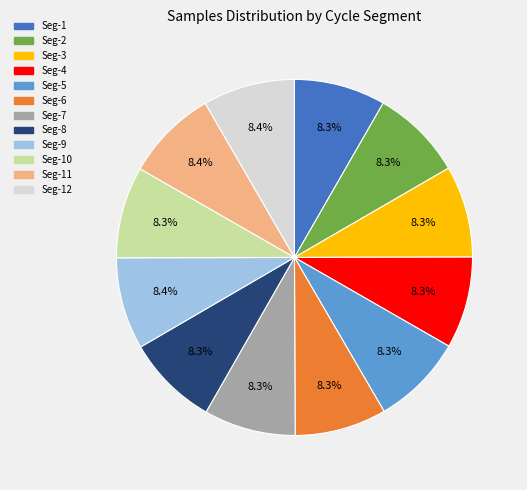

Is there a majority slice in this chart?

No